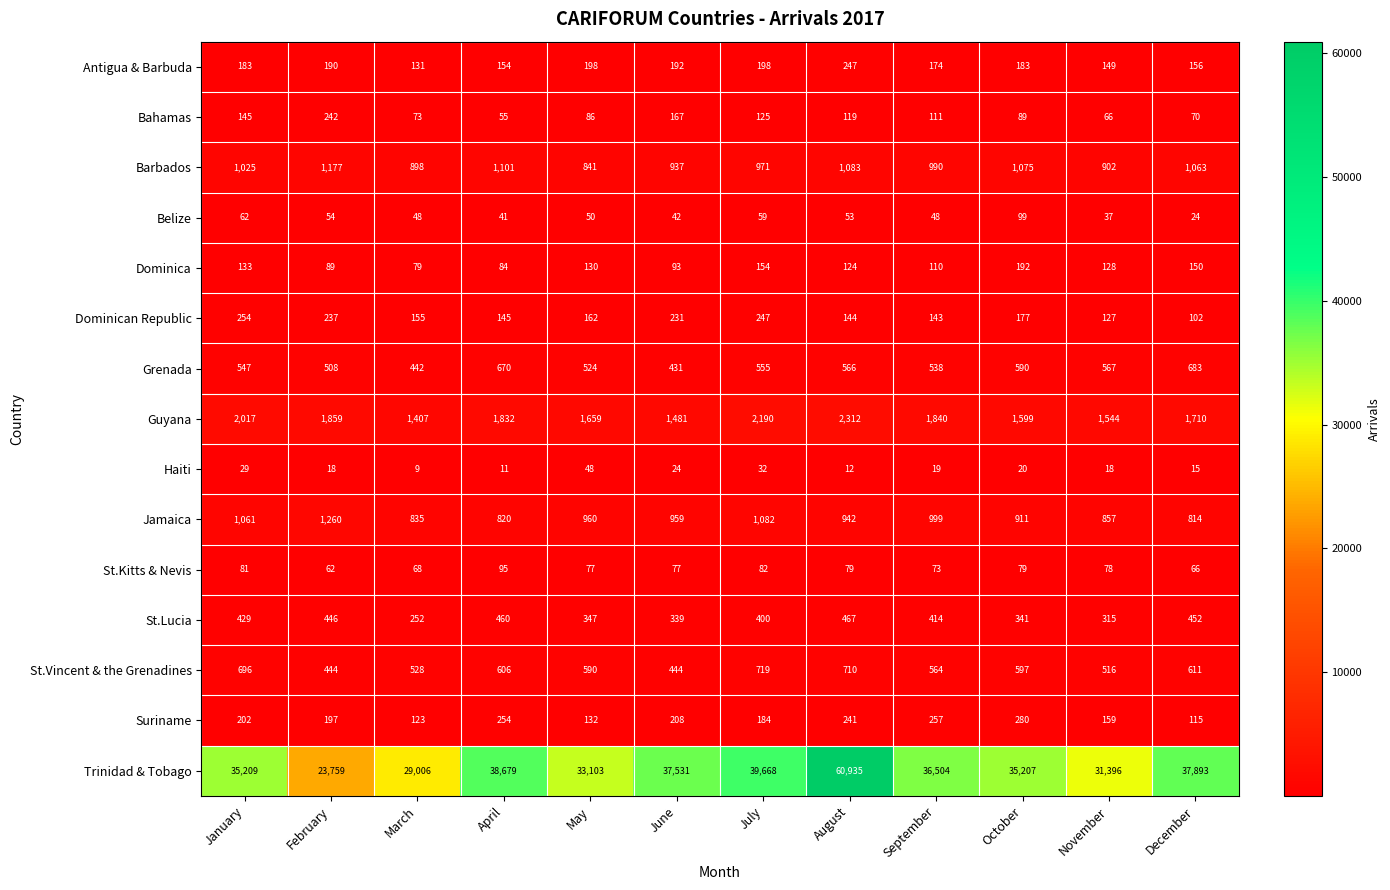

What is the sum of all St.Kitts & Nevis values?

917